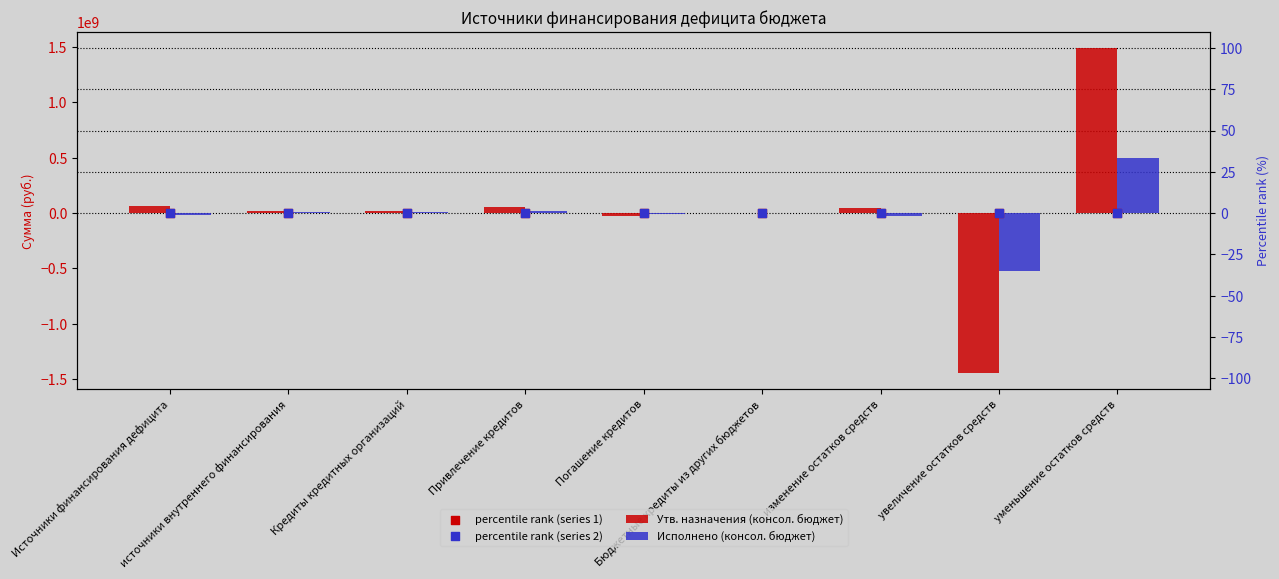

What are all the series names shown in the legend?

Утв. назначения (консол. бюджет), Исполнено (консол. бюджет), percentile rank (series 1), percentile rank (series 2)